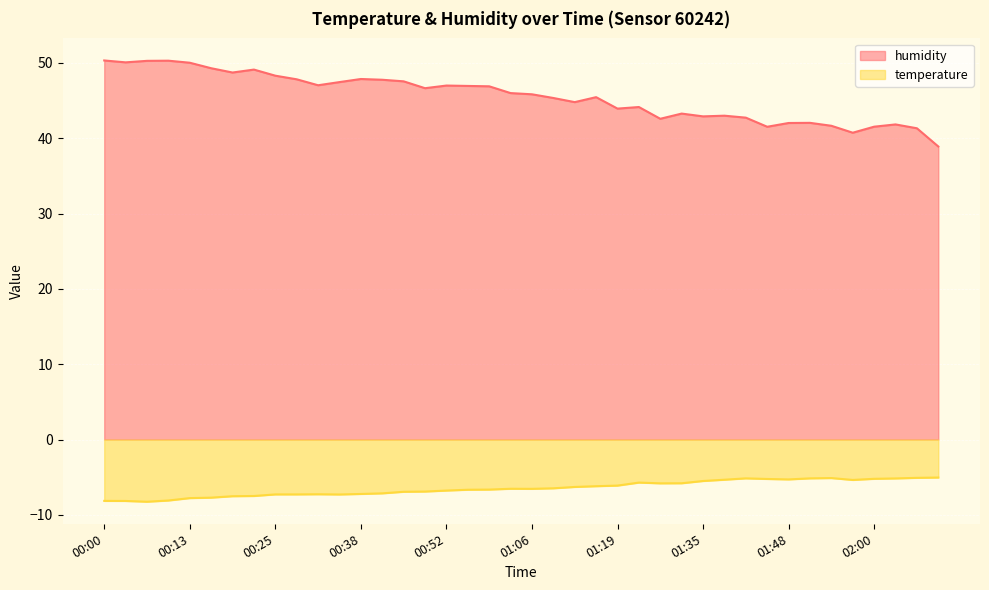

True or false: humidity and temperature cross at least once.

False